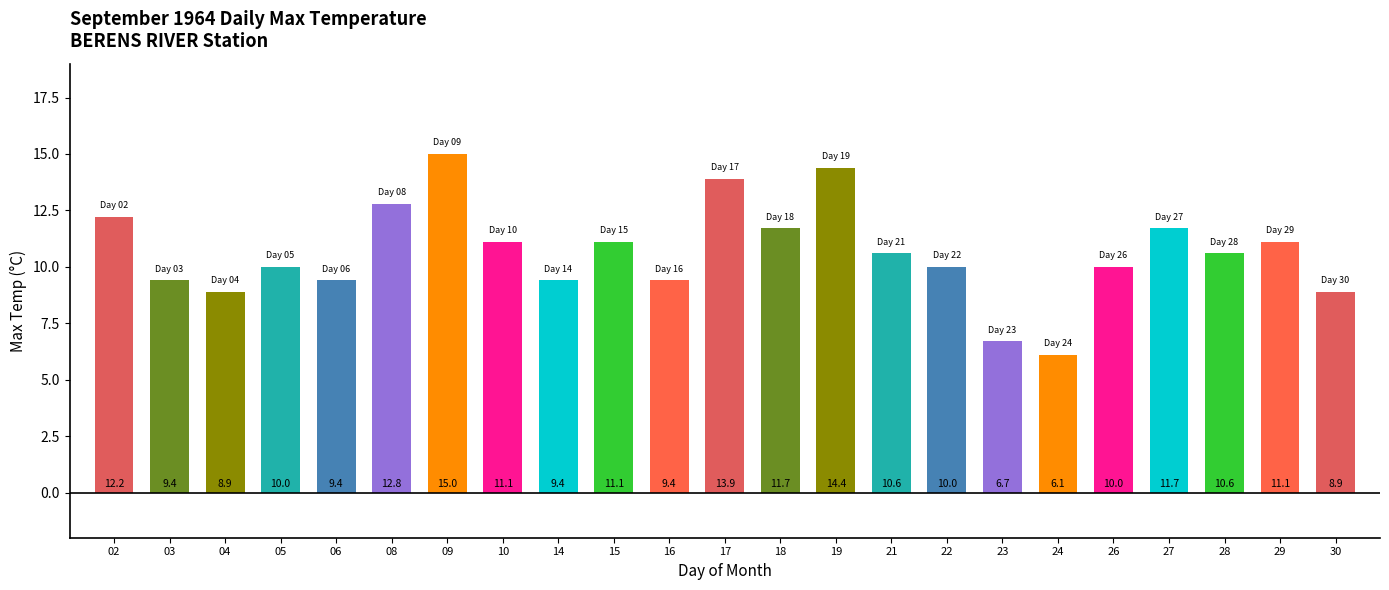

Reading left to right, what are all the values shown in this chart?

02=12.2	03=9.4	04=8.9	05=10.0	06=9.4	08=12.8	09=15.0	10=11.1	14=9.4	15=11.1	16=9.4	17=13.9	18=11.7	19=14.4	21=10.6	22=10.0	23=6.7	24=6.1	26=10.0	27=11.7	28=10.6	29=11.1	30=8.9